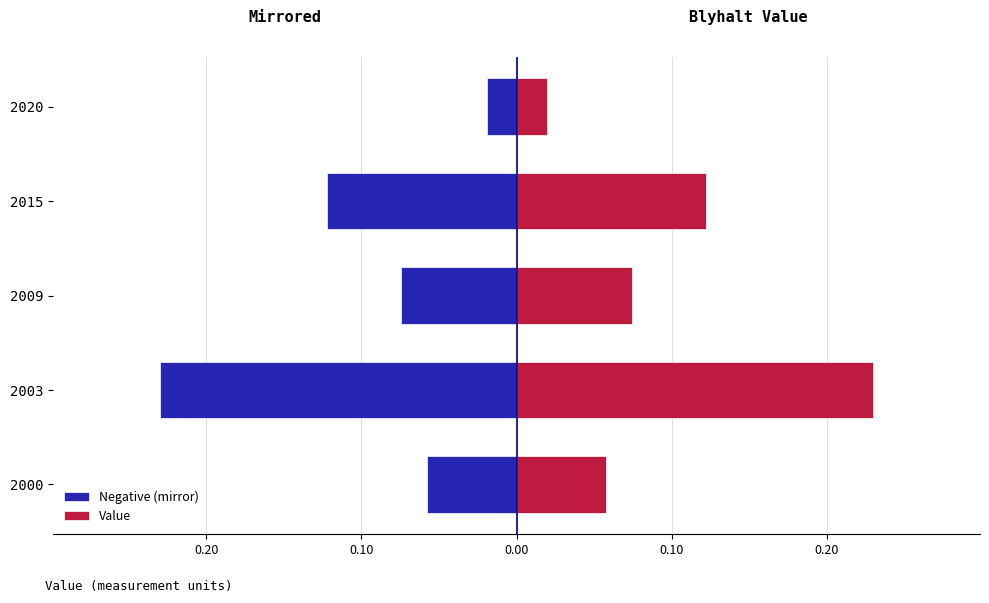

The Negative (mirror) series shows -0.1 at 2015. True or false?

True